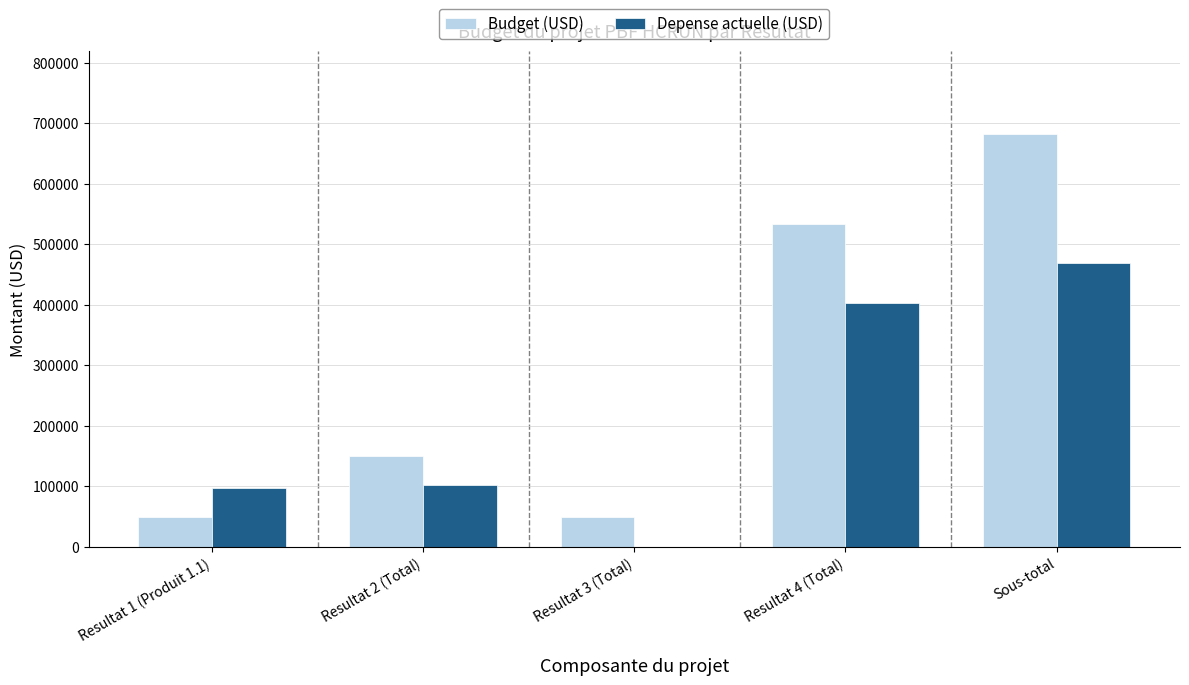

The value of Budget (USD) at Resultat 1 (Produit 1.1) is 50000. True or false?

True